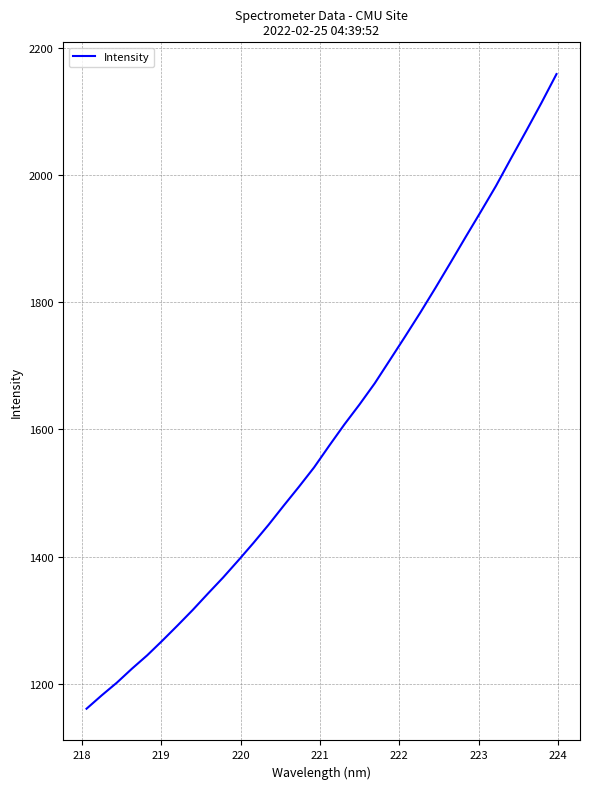

What is the difference between the maximum and minimum values?

997.4